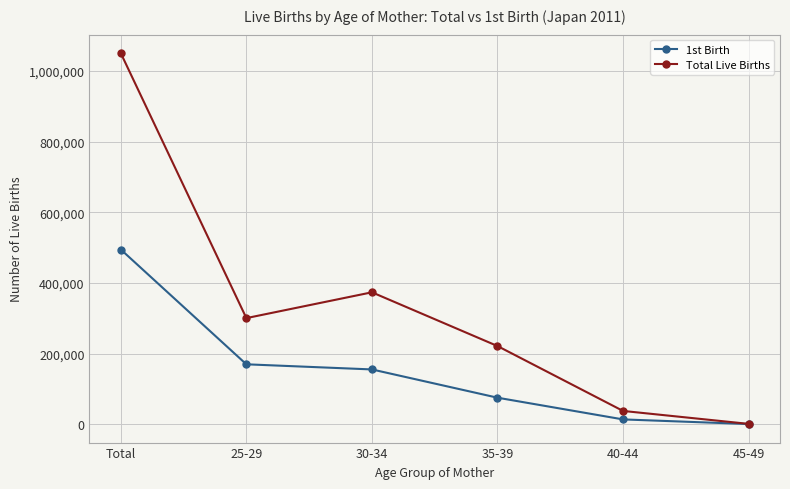

What is the sum of the Total Live Births values at Total and 30-34?

1424297